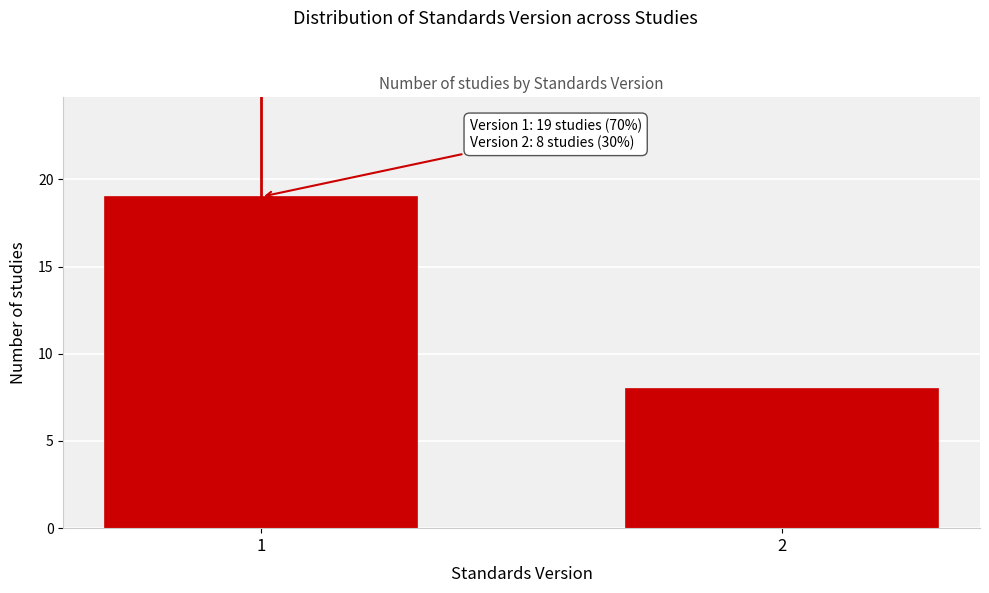

Reading right to left, list all the values displayed in this chart.

2=8	1=19